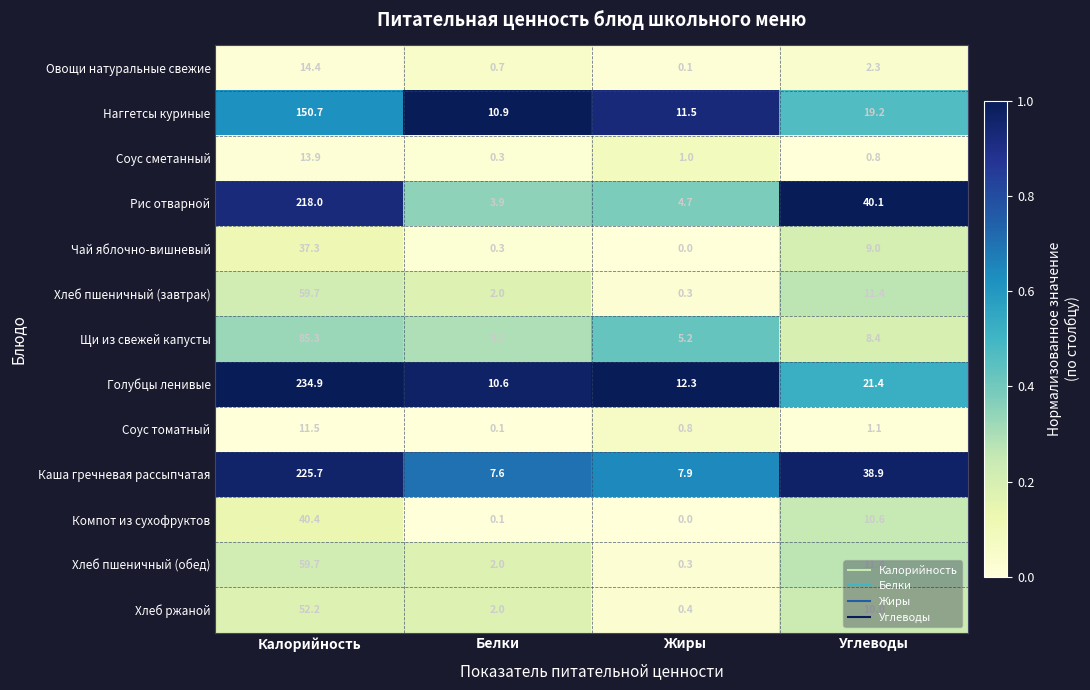

At which category is the sum across all series the highest?

Калорийность